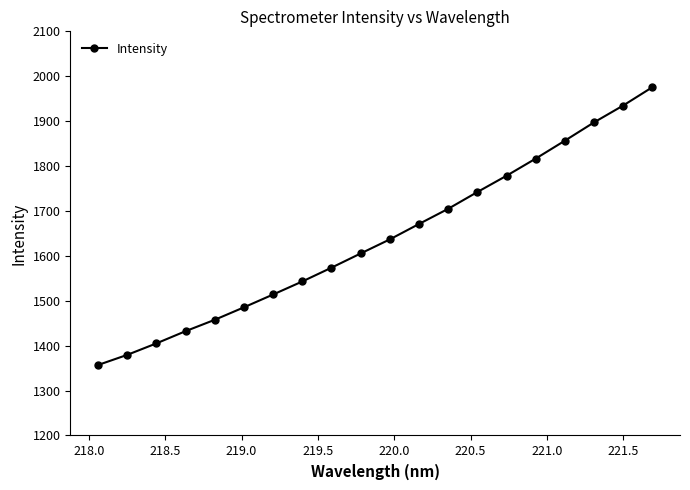

How many values exceed 1636?

10